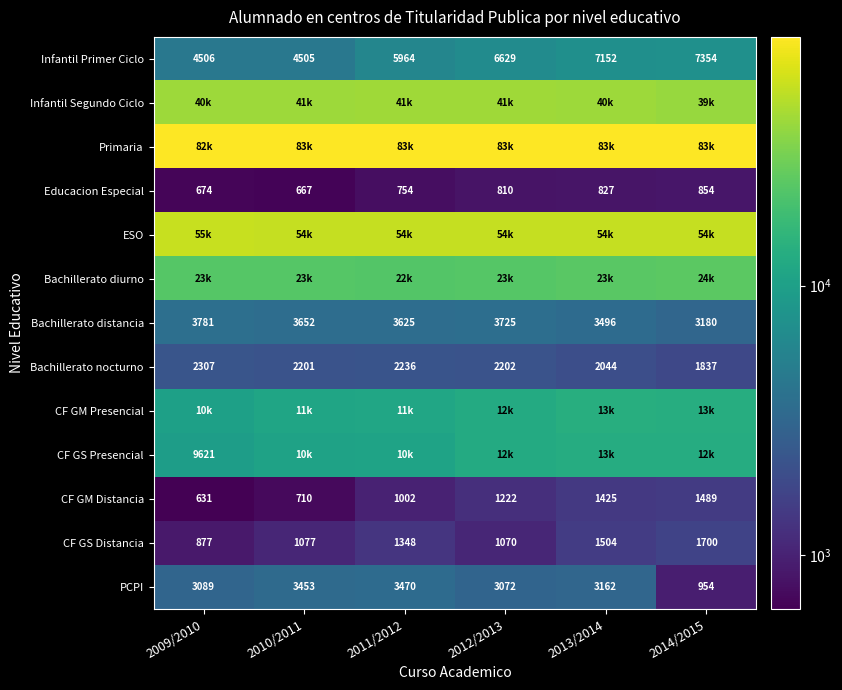

How many data points in Infantil Primer Ciclo are less than 6629?

3